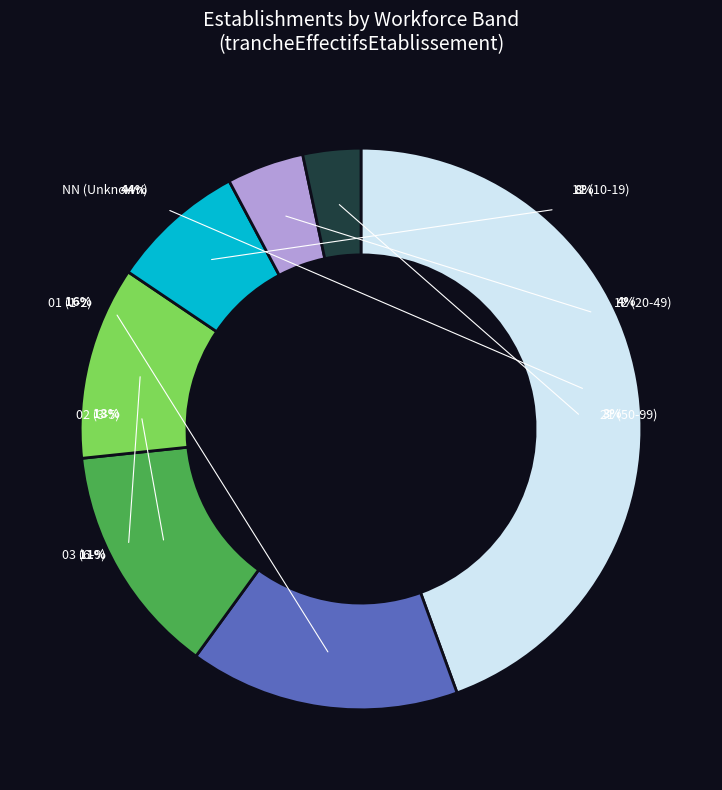

Which category has the smallest portion of the pie?

21